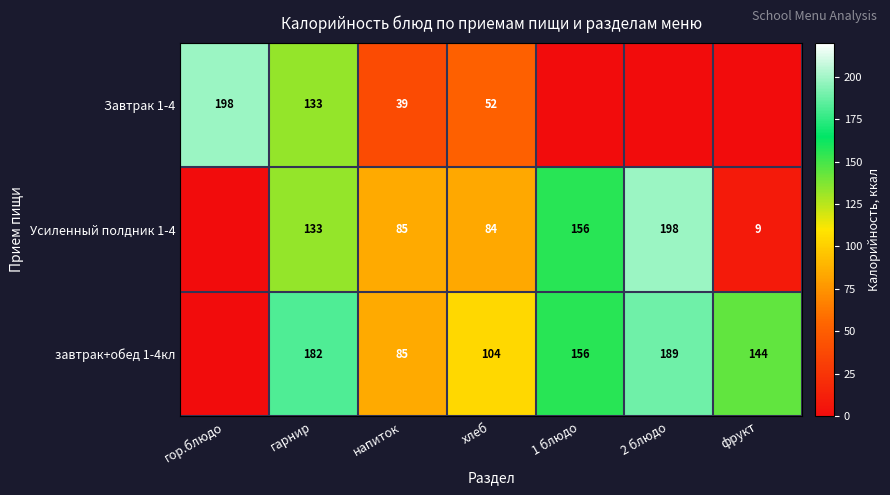

How many data points does each series have?

7